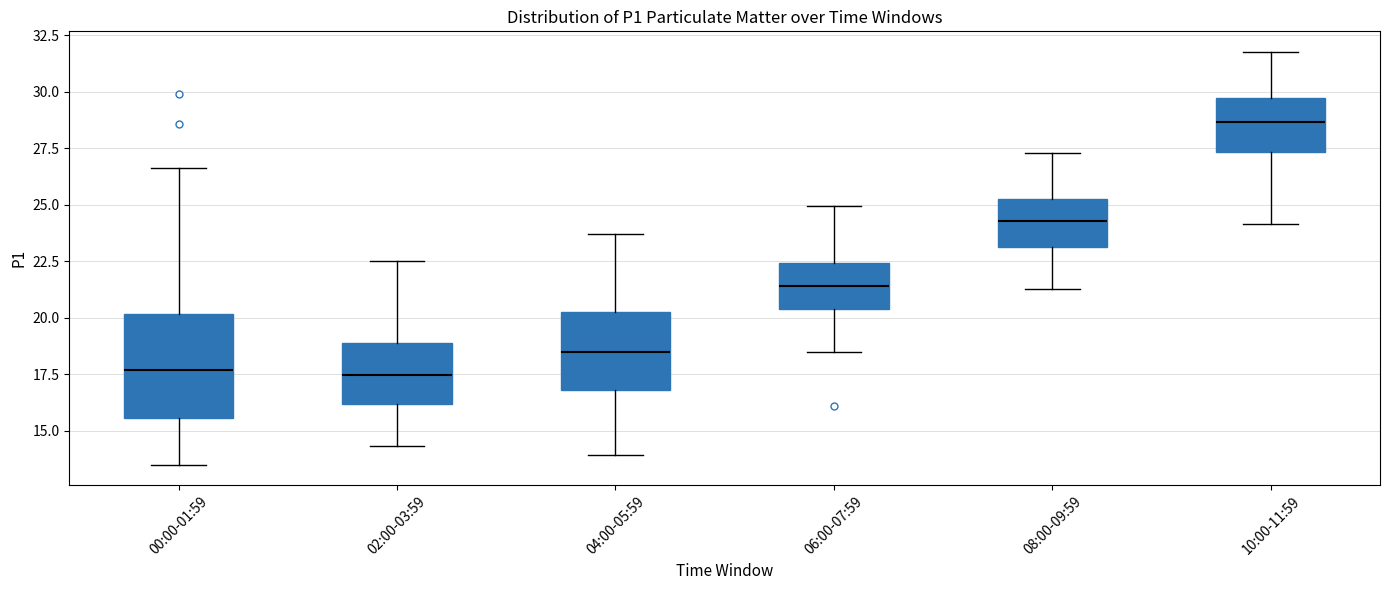

Reading left to right, read every box against the y-axis: the position of its median line, the range the box covers, and the ends of its whiskers. The values are not printed on the chart, so give them approximately, as read against the axis.

00:00-01:59: median 17.5, box 15.5 to 20.0, whiskers 13.5 to 26.5
02:00-03:59: median 17.5, box 16.0 to 19.0, whiskers 14.5 to 22.5
04:00-05:59: median 18.5, box 17.0 to 20.5, whiskers 14.0 to 23.5
06:00-07:59: median 21.5, box 20.5 to 22.5, whiskers 18.5 to 25.0
08:00-09:59: median 24.5, box 23.0 to 25.5, whiskers 21.5 to 27.5
10:00-11:59: median 28.5, box 27.5 to 29.5, whiskers 24.0 to 32.0